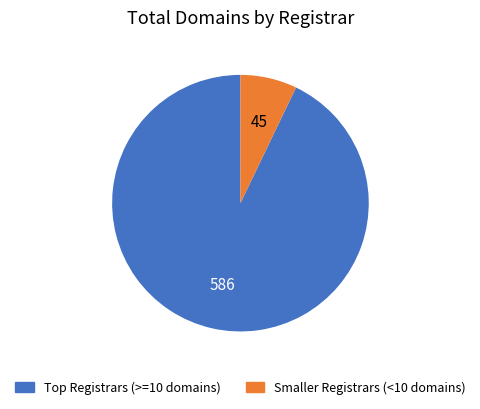

Is there a majority slice in this chart?

Yes